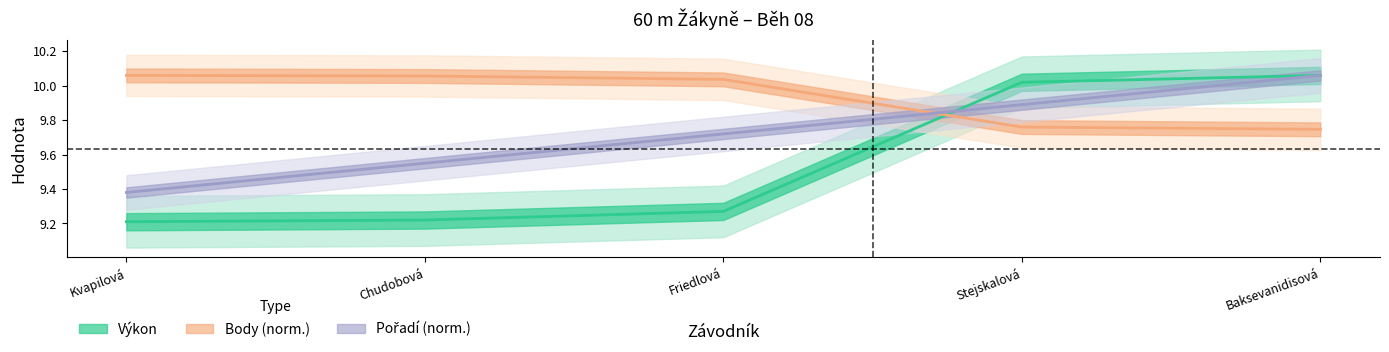

Does the chart have visible grid lines?

No